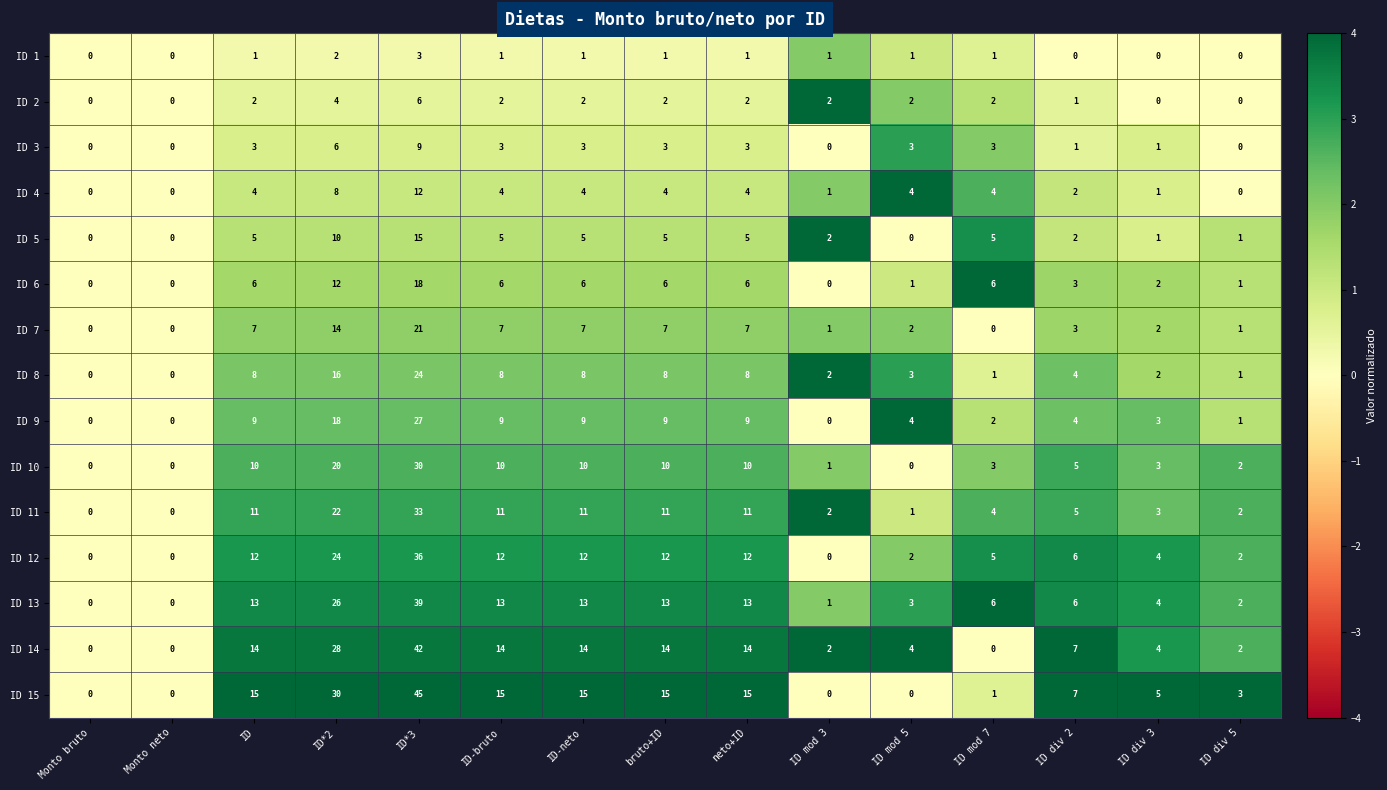

What is the difference between the maximum and minimum values in the ID 14 series?

42